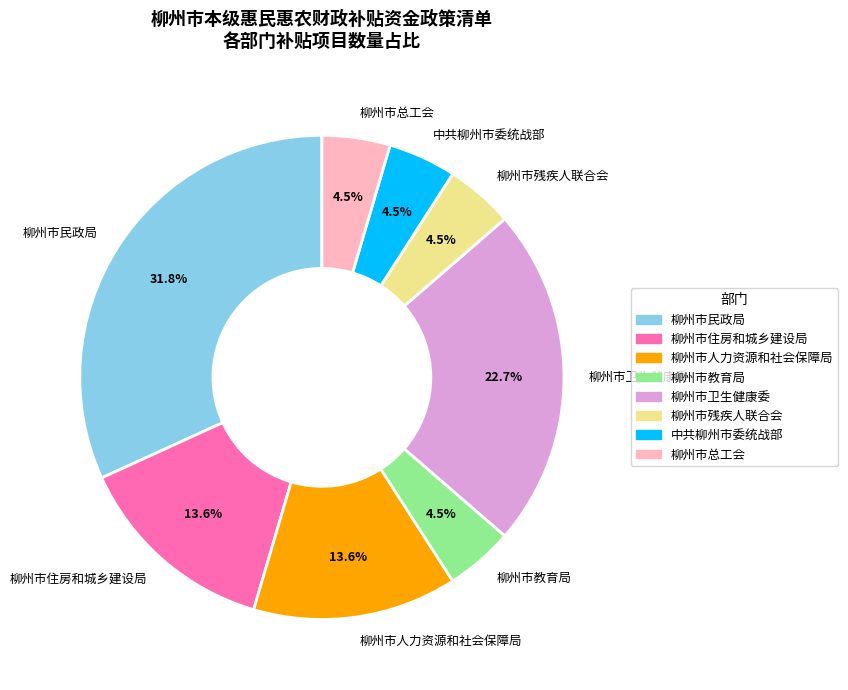

The 柳州市卫生健康委 slice represents 34% of the pie. True or false?

False